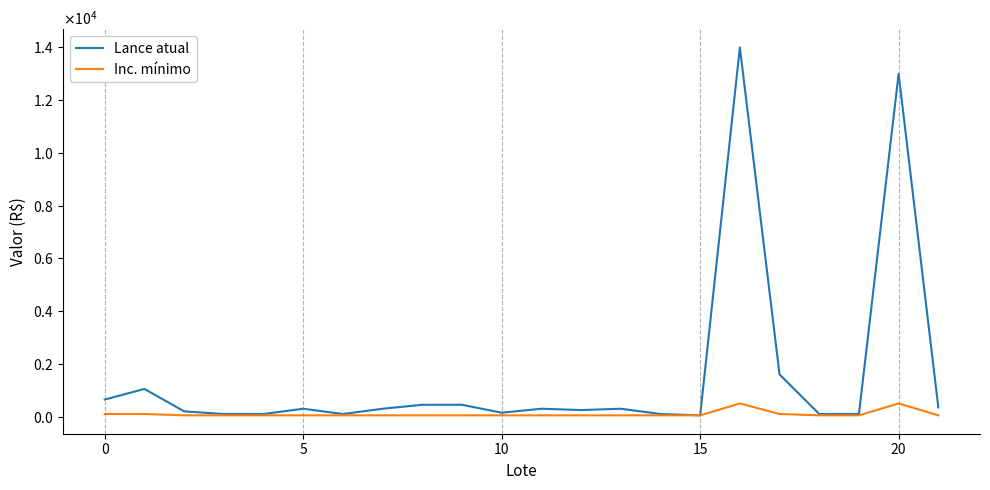

Reading right to left, list all the values displayed in this chart.

Lance atual: 350	13000	100	100	1600	14000	50	100	300	250	300	150	450	450	300	100	300	100	100	200	1050	650
Inc. mínimo: 50	500	50	50	100	500	50	50	50	50	50	50	50	50	50	50	50	50	50	50	100	100